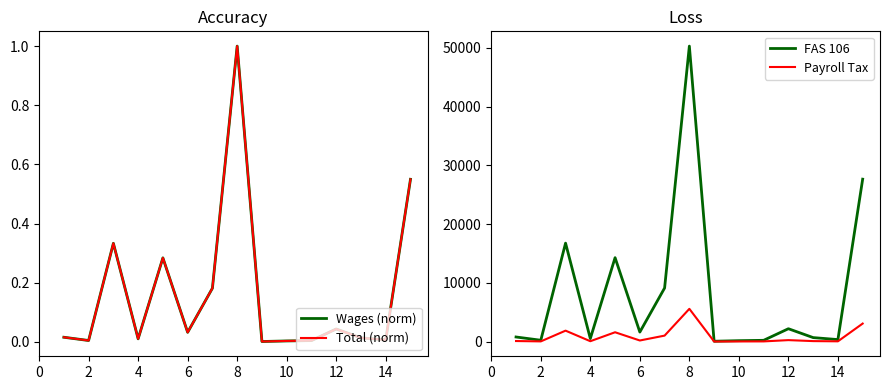

The value of Total (norm) at 6 is 0.1. True or false?

False